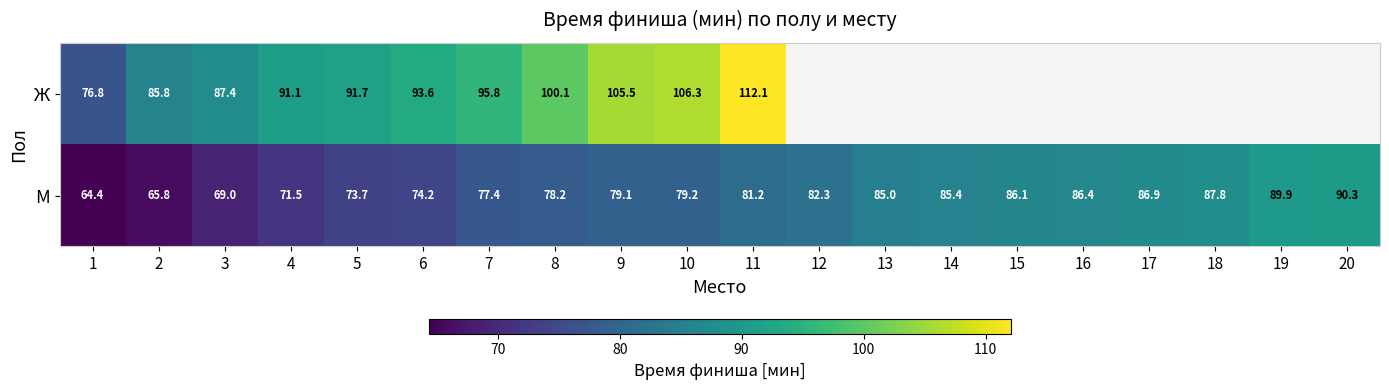

Is the value of М at 20 greater than the value of Ж at 3?

Yes